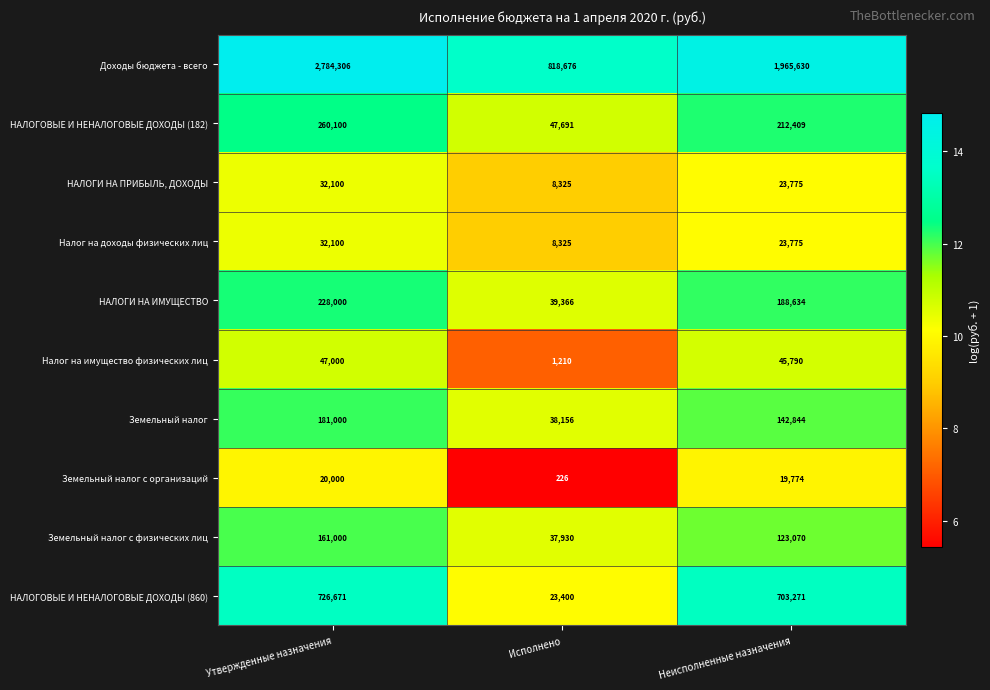

True or false: Налог на доходы физических лиц has a value of 52158 at Утвержденные назначения.

False